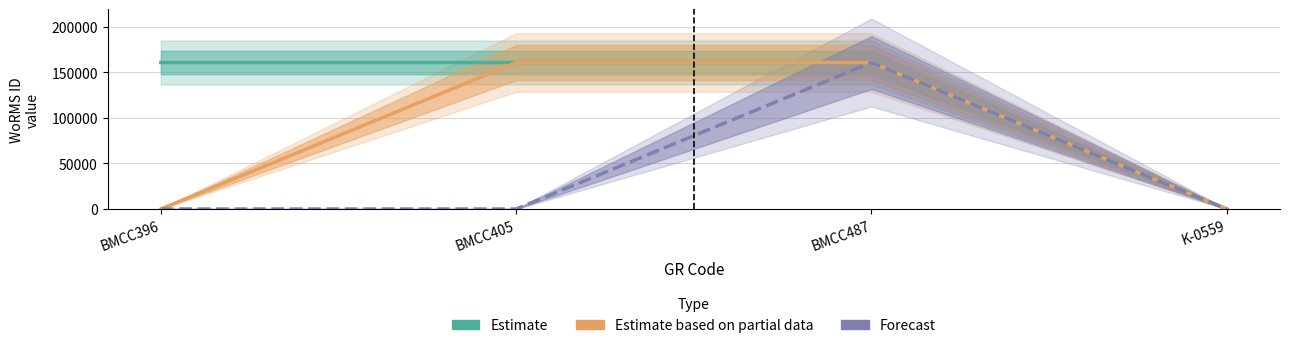

What is the label of the 1st point from the left?

BMCC396